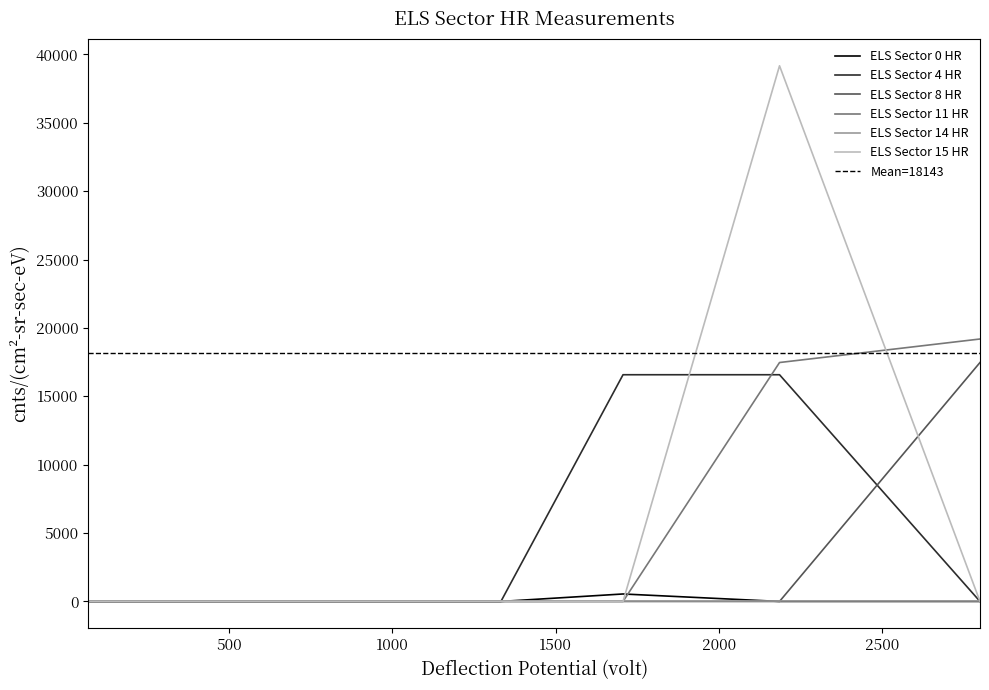

The value of ELS Sector 11 HR at 4 is 6645.4. True or false?

False